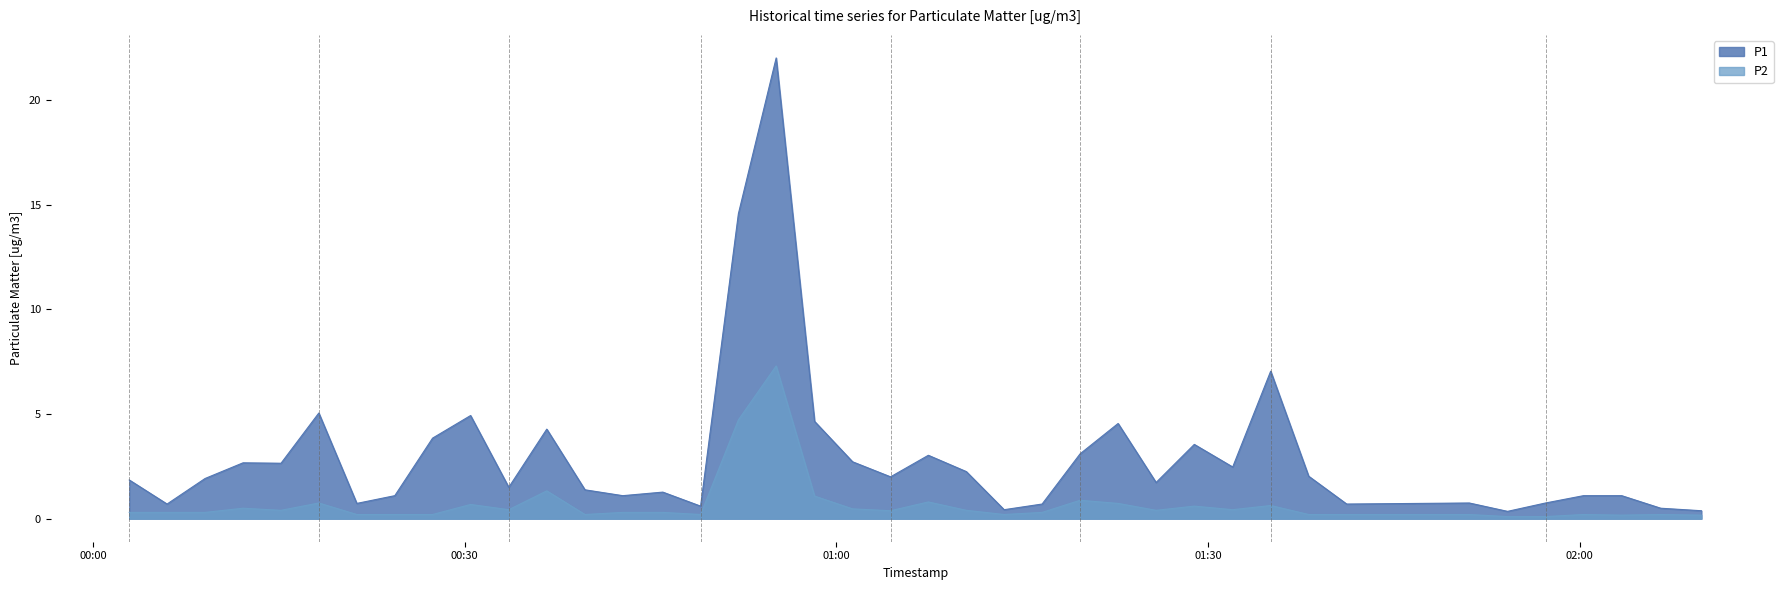

True or false: P2 has a value of 4.7 at 2022-12-18T00:52:06.

True